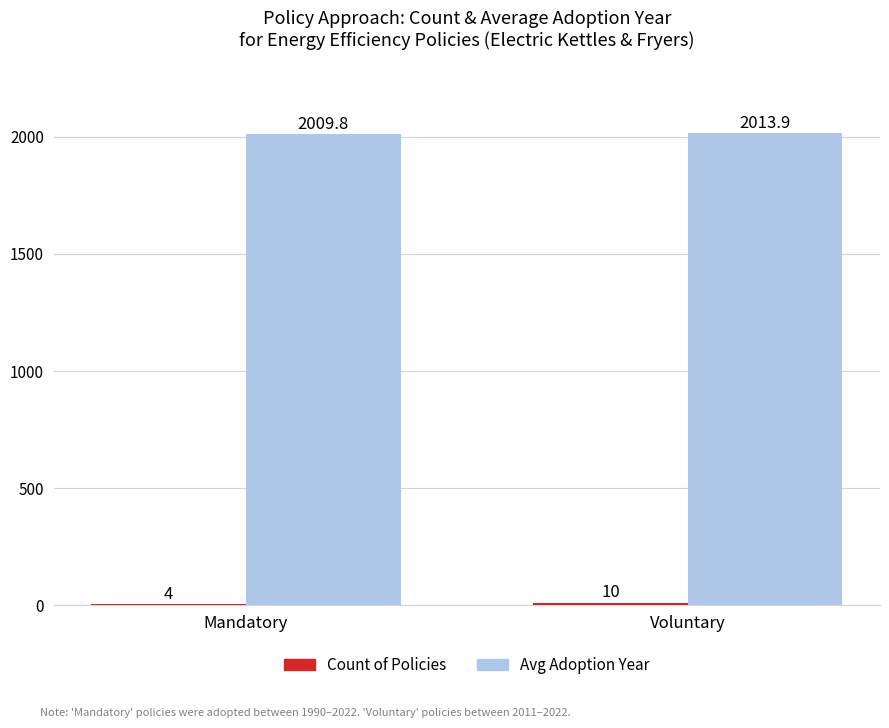

At which label is Avg Adoption Year closest to 2011?

Mandatory